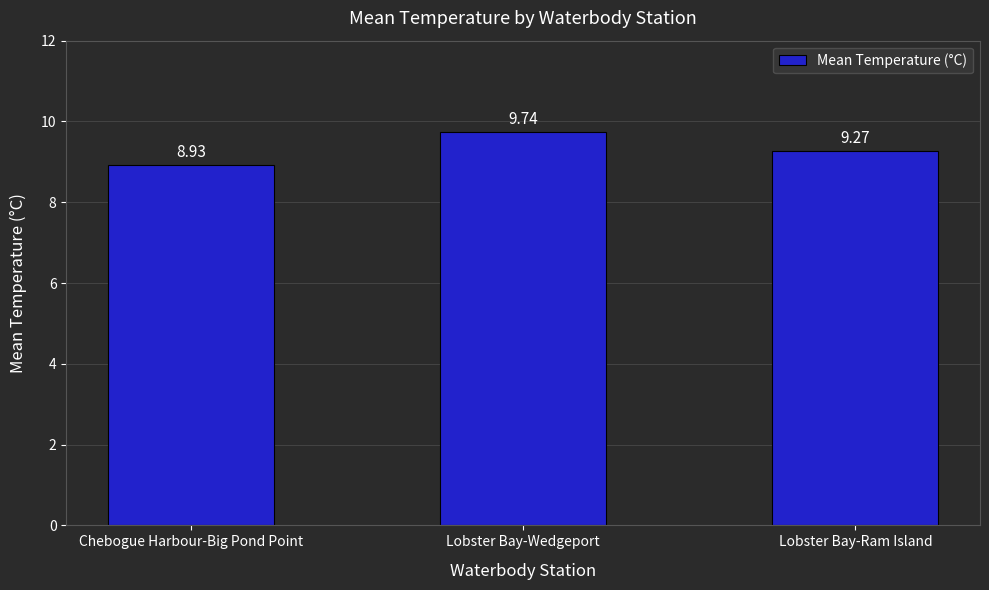

Which label corresponds to the smallest value in the chart?

Chebogue Harbour-Big Pond Point